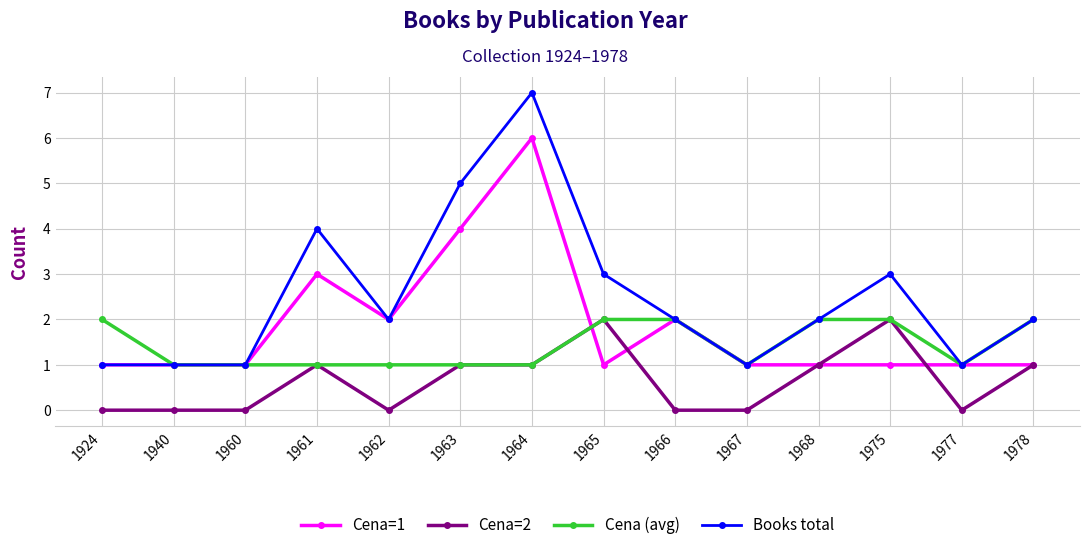

True or false: Cena=2 has more than 0 points higher than both neighbors.

True